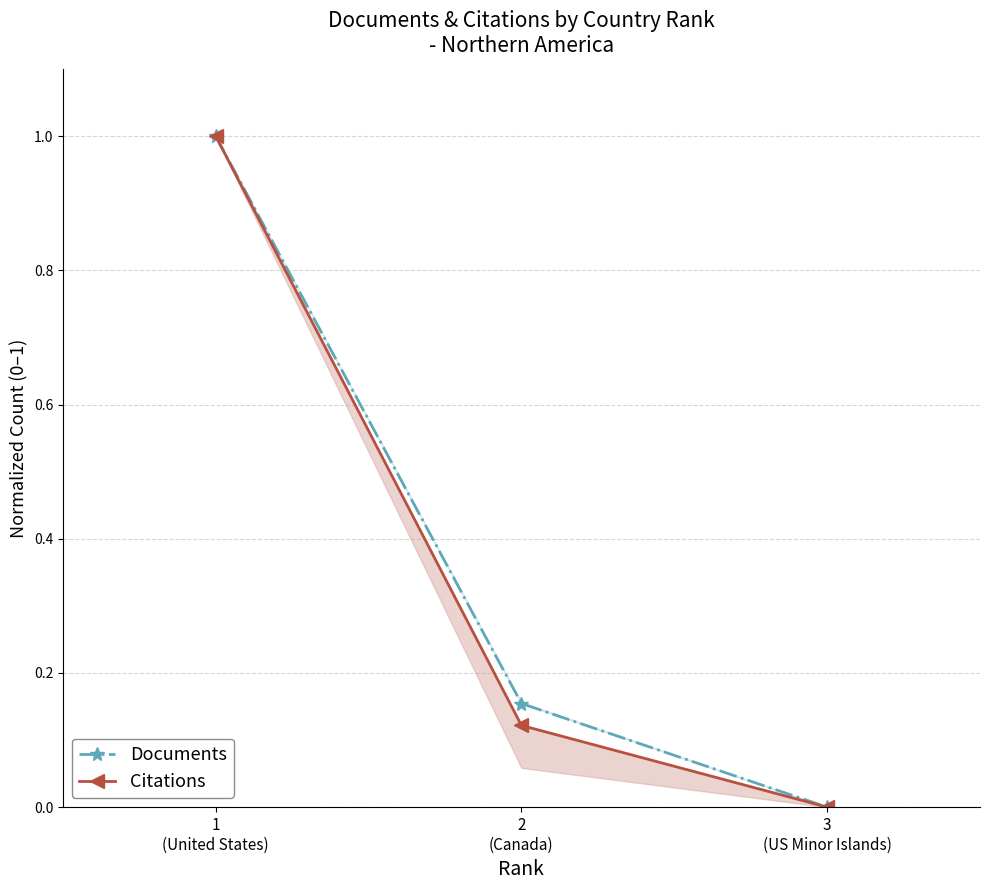

What is the difference between the second highest and minimum values in the Citations series?

0.1